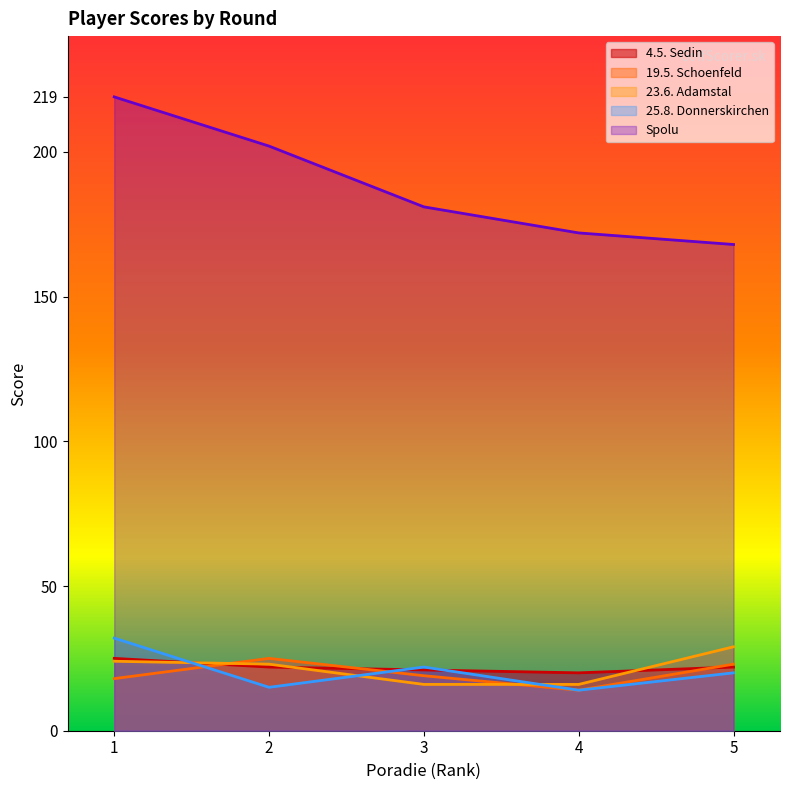

Reading left to right, transcribe all the data shown in this chart.

4.5. Sedin: 1=25	2=22	3=21	4=20	5=22
19.5. Schoenfeld: 1=18	2=25	3=19	4=14	5=23
23.6. Adamstal: 1=24	2=23	3=16	4=16	5=29
25.8. Donnerskirchen: 1=32	2=15	3=22	4=14	5=20
Spolu: 1=219	2=202	3=181	4=172	5=168